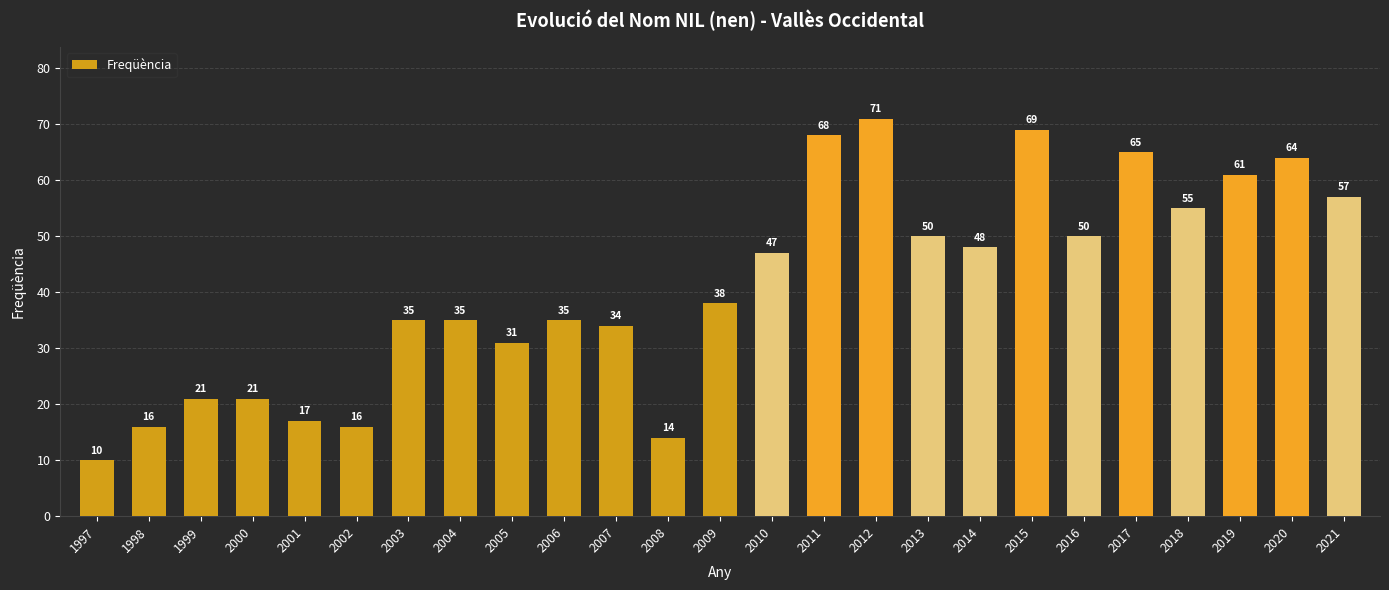

What value does the data have at 2016?

50